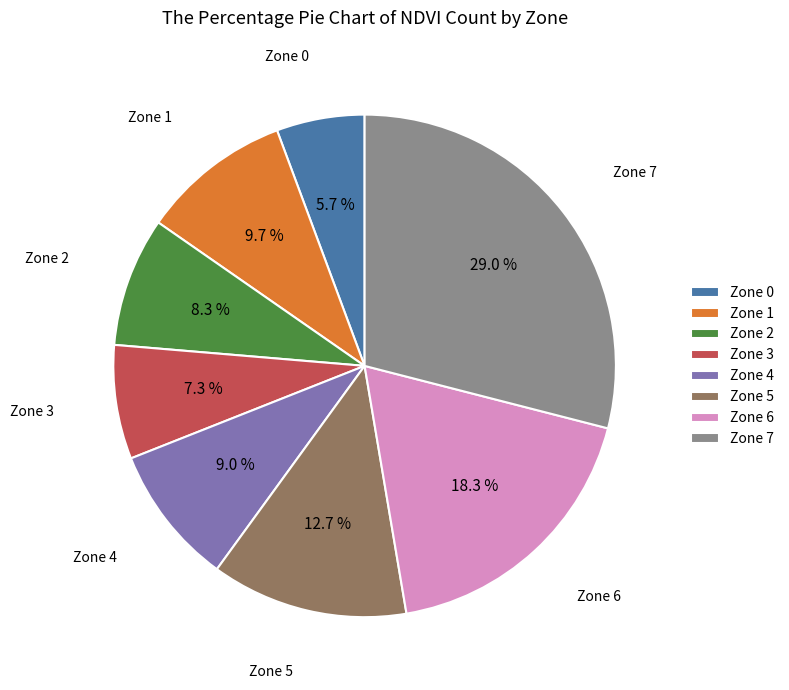

Rank the categories by value from lowest to highest.

Zone 0, Zone 3, Zone 2, Zone 4, Zone 1, Zone 5, Zone 6, Zone 7